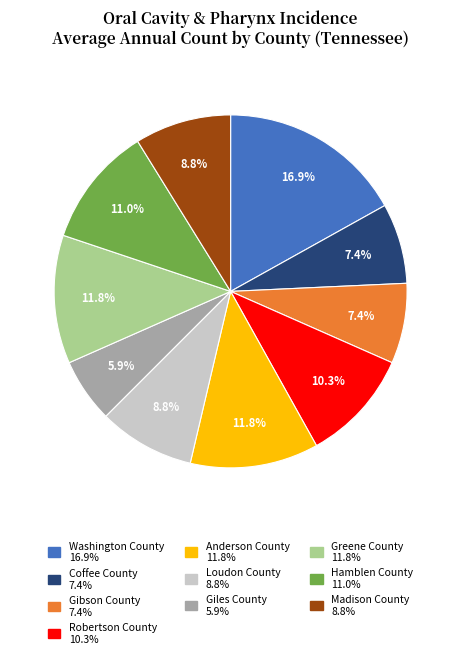

Is it true that Greene County is 12% of the pie?

True